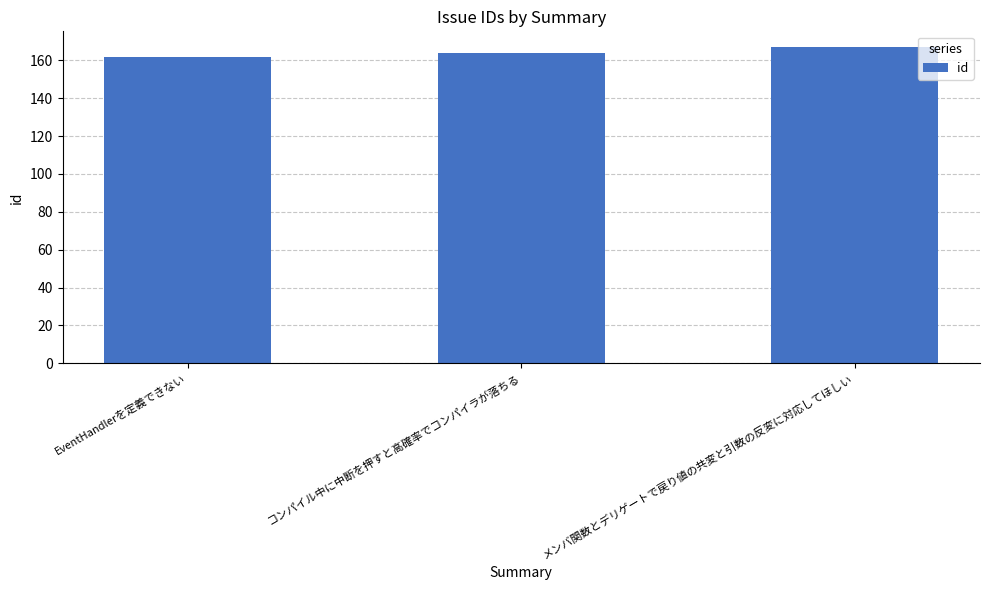

The chart shows a value of 238 at コンパイル中に中断を押すと高確率でコンパイラが落ちる. True or false?

False